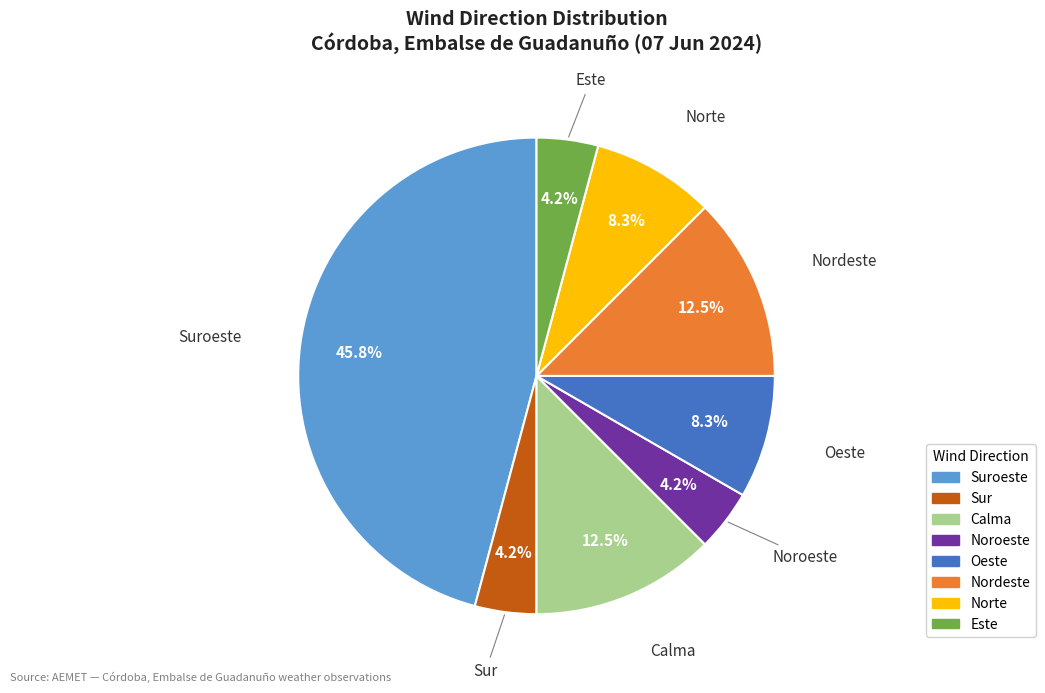

To the nearest percent, what is the difference between the largest and smallest slice percentages?

42%